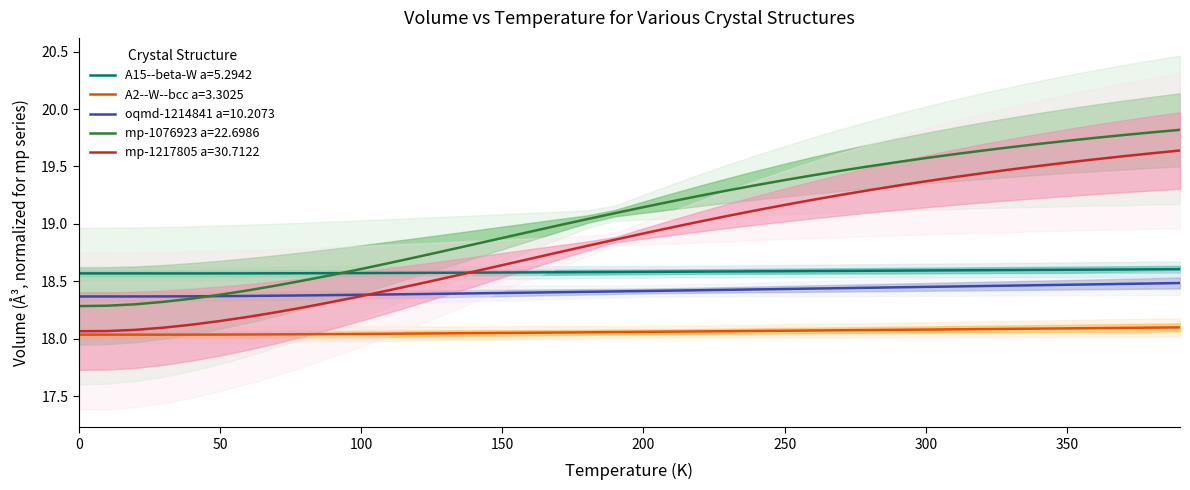

True or false: oqmd-1214841 a=10.2073 and A15--beta-W a=5.2942 intersect in this chart.

False